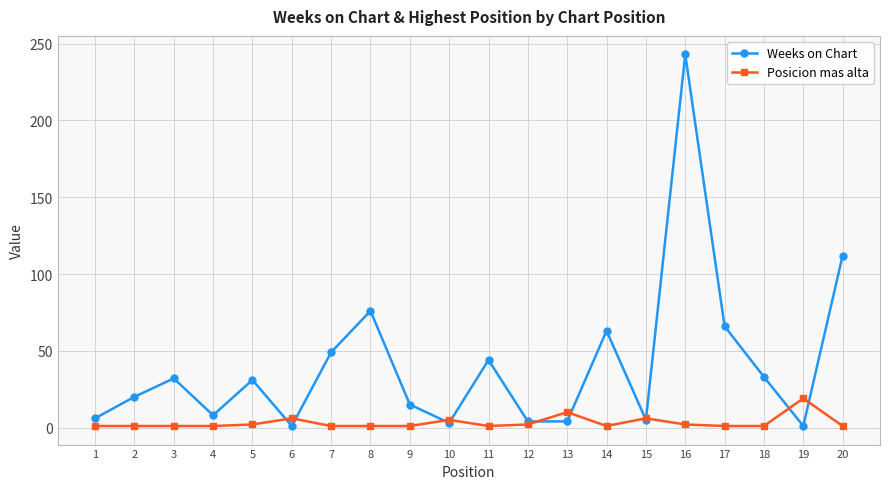

Is the value of Posicion mas alta at 12 greater than the value of Weeks on Chart at 9?

No